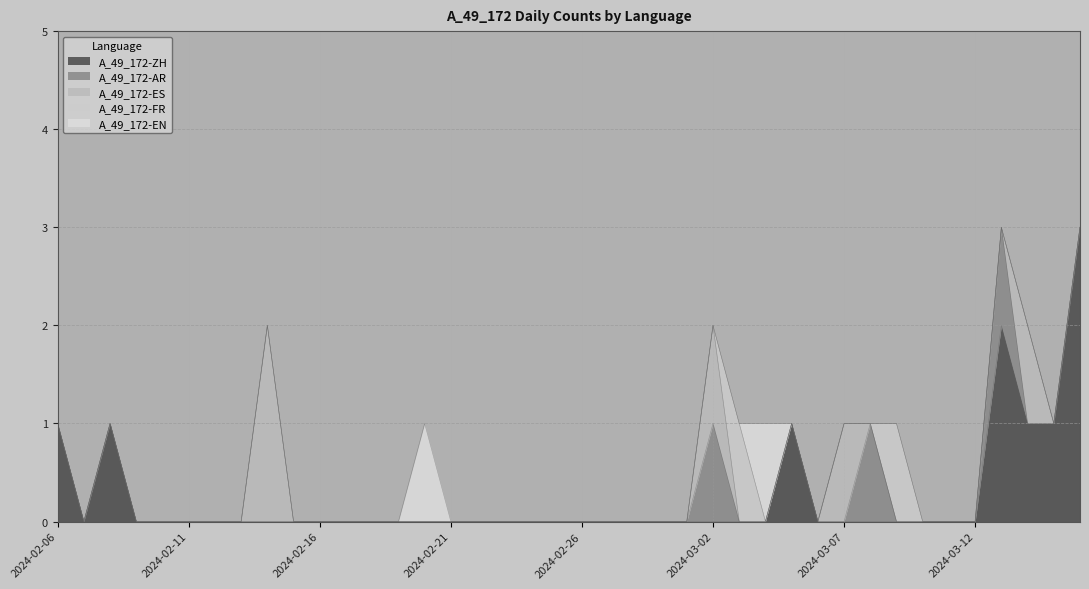

What position from the left is 2024-02-12?

7